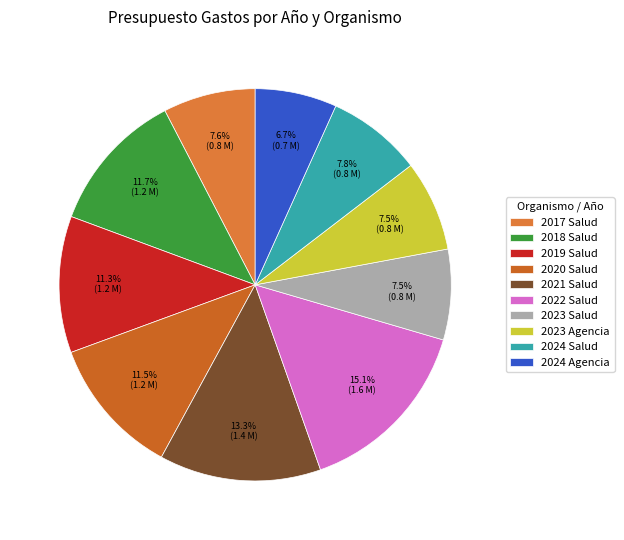

What percentage do 2021 Salud and 2023 Agencia together represent?

20.8%